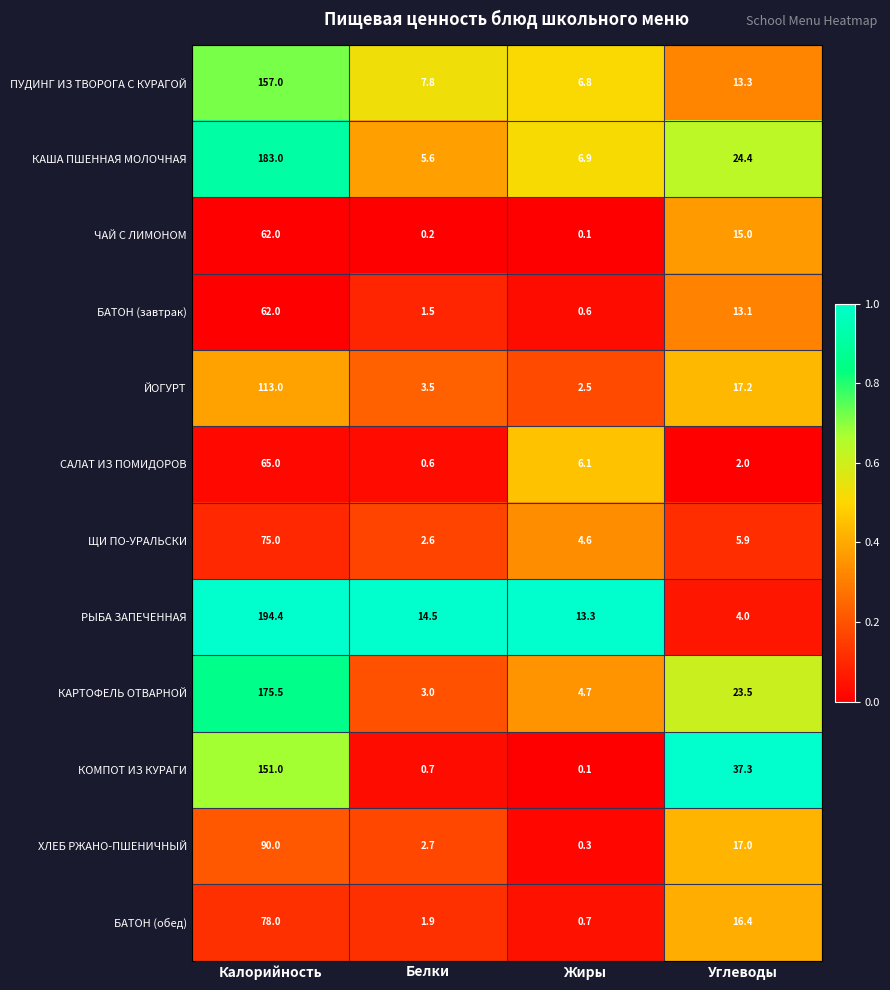

What is the sum of all ЧАЙ С ЛИМОНОМ values?

77.3